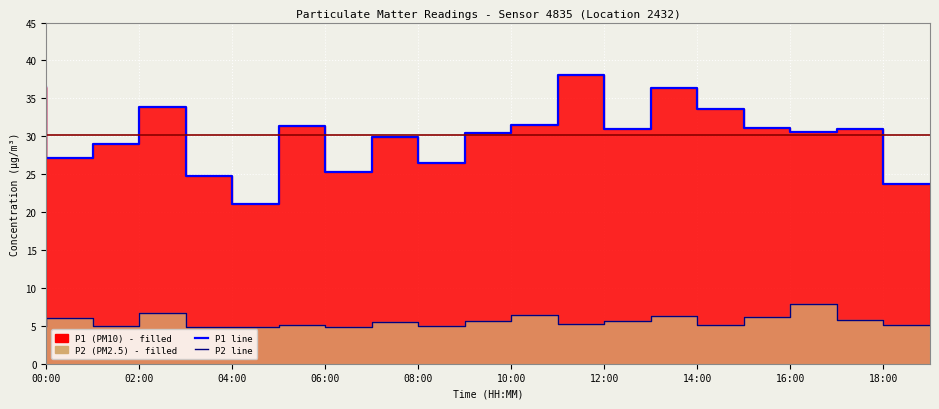

Reading left to right, list all the values displayed in this chart.

P1 line: 36.5	27.1	29.0	33.9	24.7	21.1	31.4	25.3	30.0	26.5	30.4	31.5	38.0	31.0	36.3	33.6	31.1	30.6	30.9	23.8
P2 line: 5.0	6.0	5.0	6.6	4.9	4.9	5.1	4.8	5.5	4.9	5.7	6.4	5.2	5.7	6.3	5.2	6.2	7.9	5.8	5.1